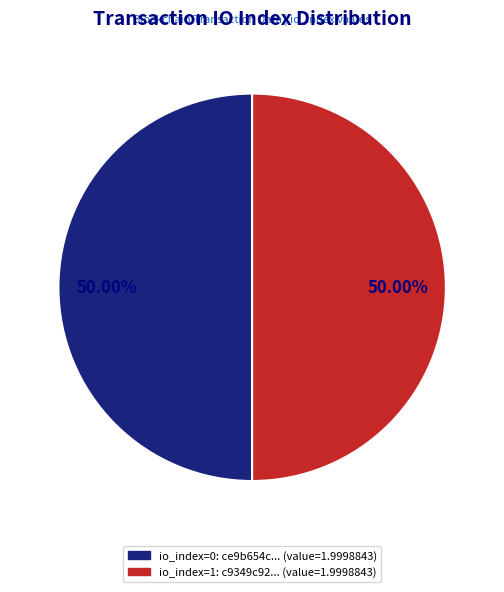

How many slices are in this pie chart?

2